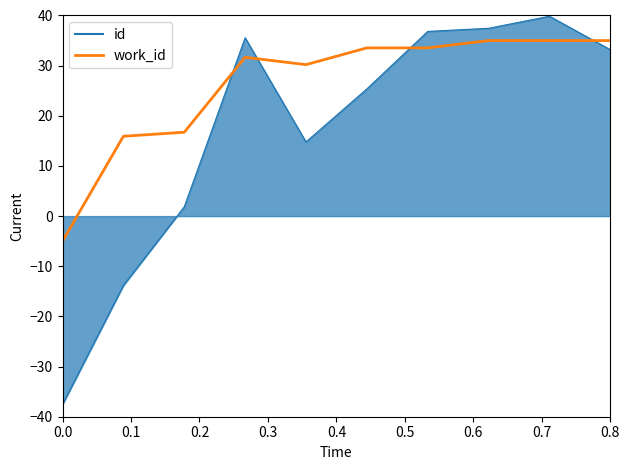

Which series has the largest range (max minus min)?

id